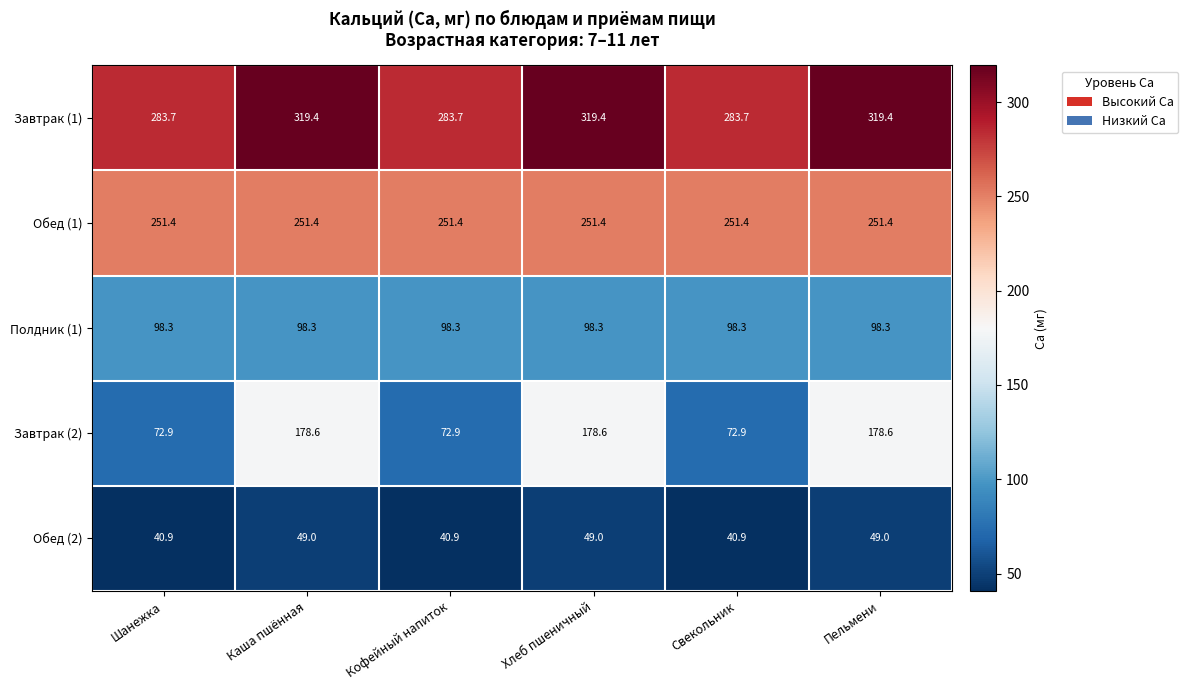

What is the difference between the Обед (2) values at Каша пшённая and Свекольник?

8.1